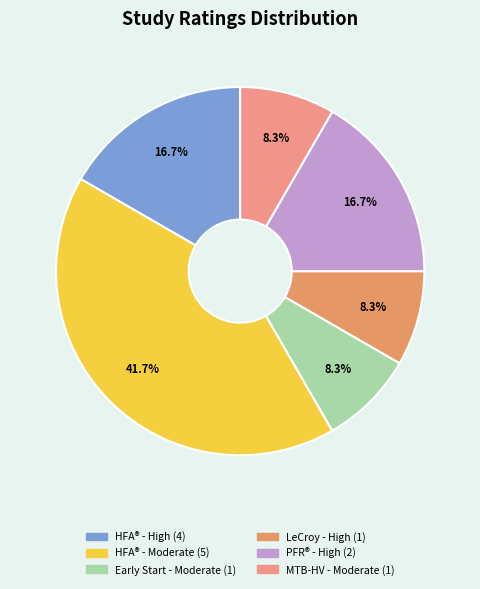

How many slices are in this pie chart?

6